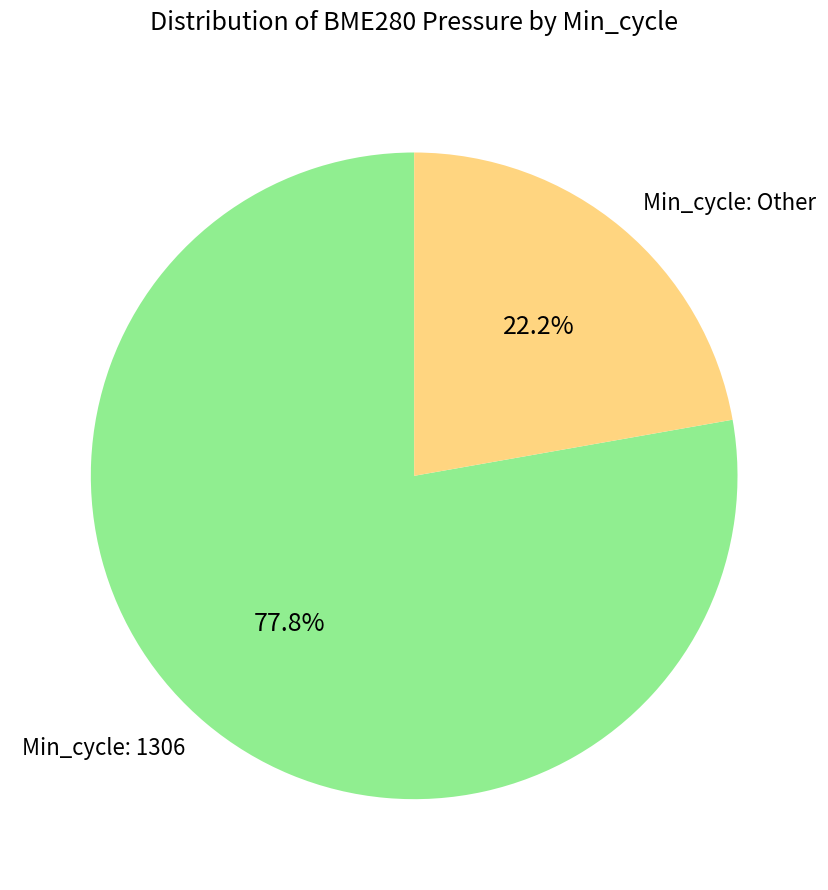

What is the majority slice?

Min_cycle: 1306